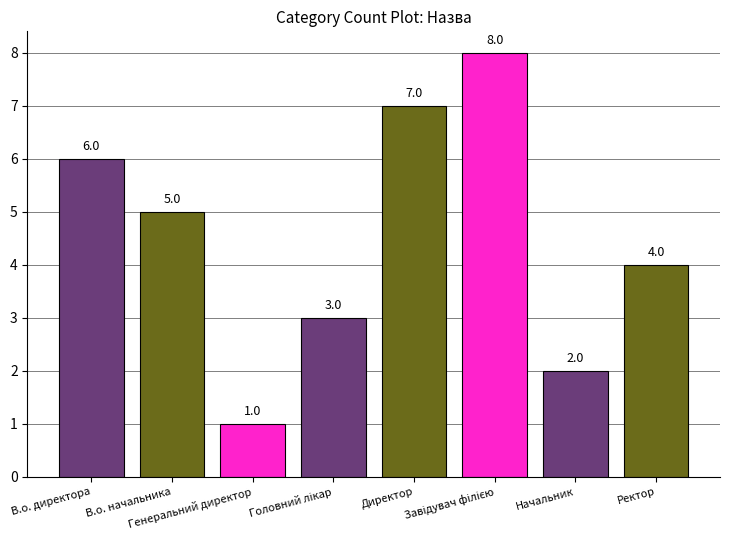

What is the greatest value displayed?

8